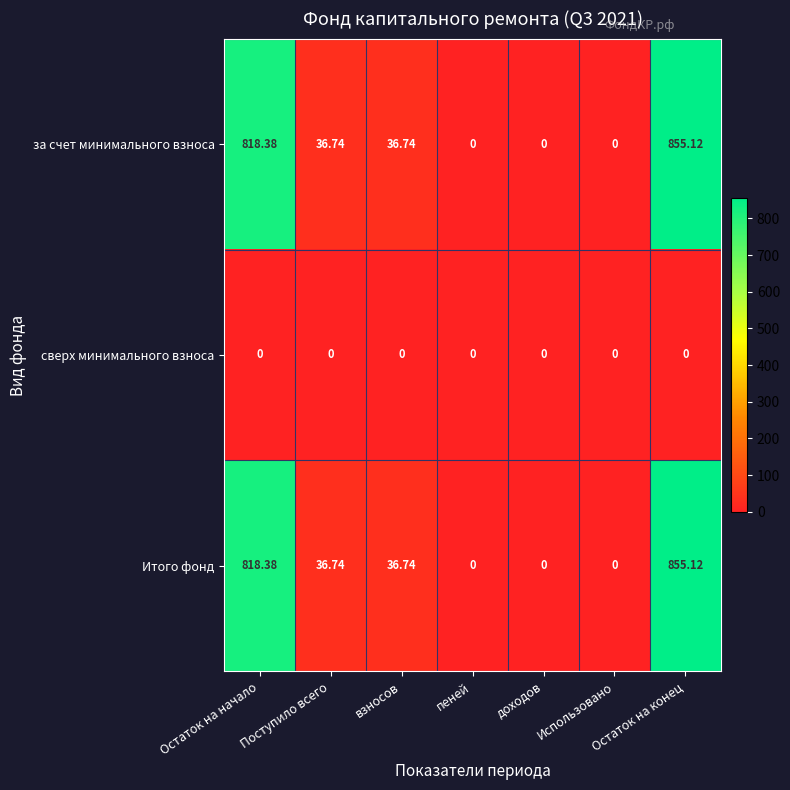

At which category is the sum across all series the highest?

Остаток на конец